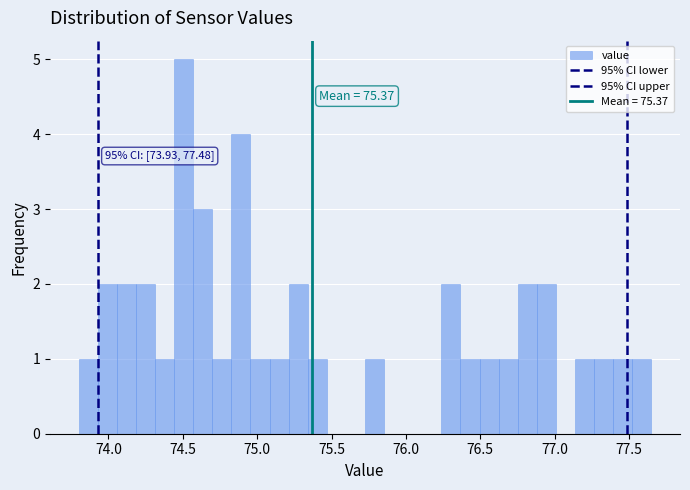

Read against the x-axis, roughly where is the centre of the tallest bar?

74.50